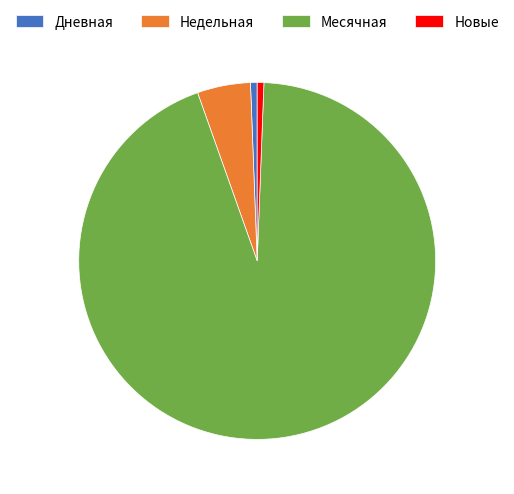

Which slice is the largest?

Месячная